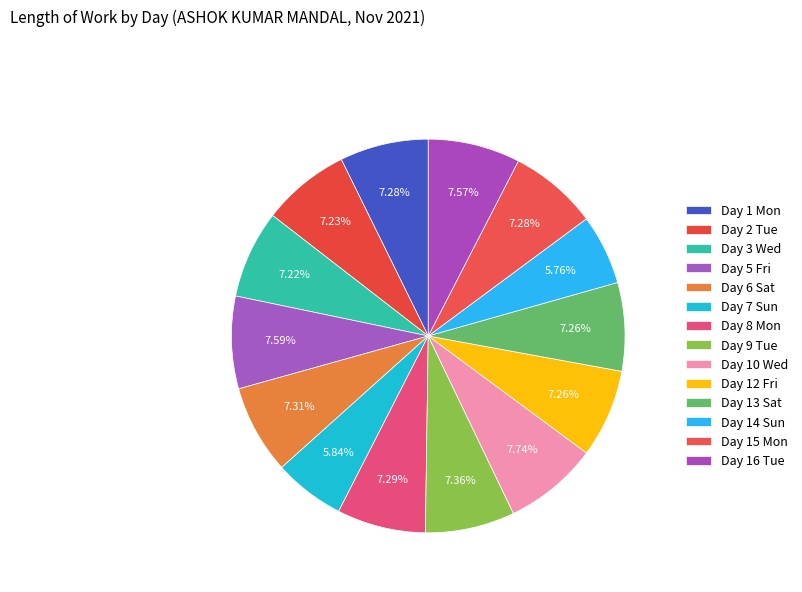

Between Day 7 Sun and Day 14 Sun, which is larger?

Day 7 Sun